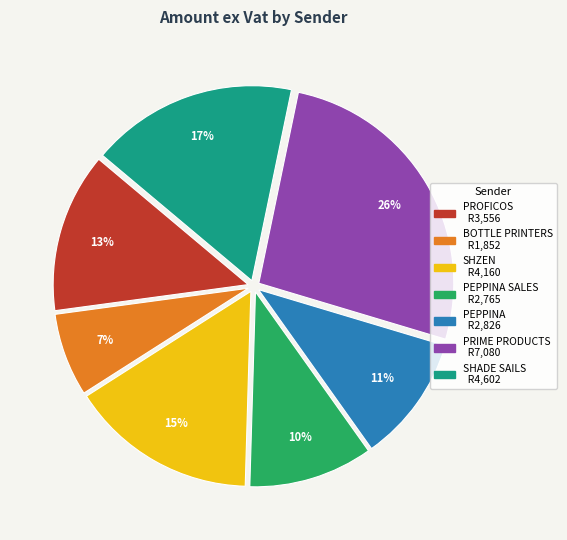

Is there a majority slice in this chart?

No